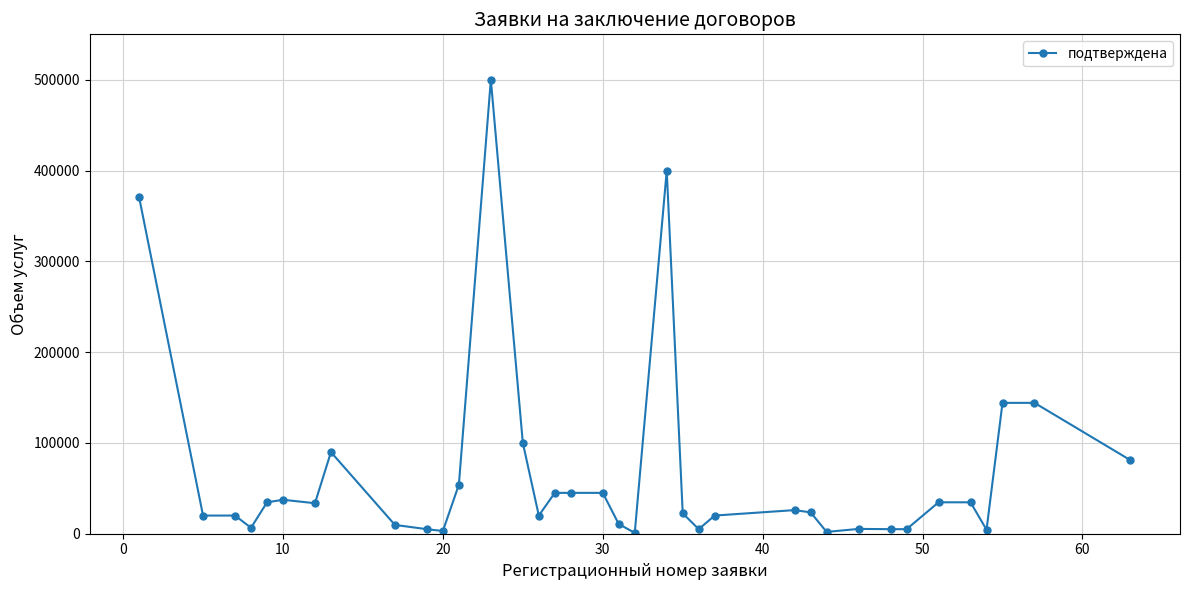

What is the difference between the maximum and minimum values?

499000.0